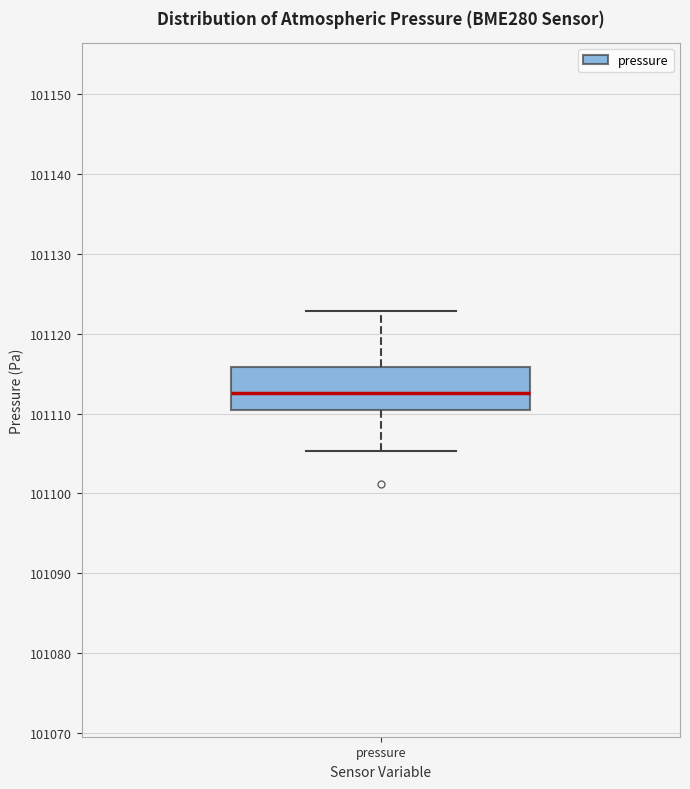

Read this box plot against the y-axis: the position of the median line, the range covered by the box, and the ends of both whiskers. The values are not printed on the chart, so give them approximately, as read against the axis.

median 101113, box 101110 to 101116, whiskers 101105 to 101123